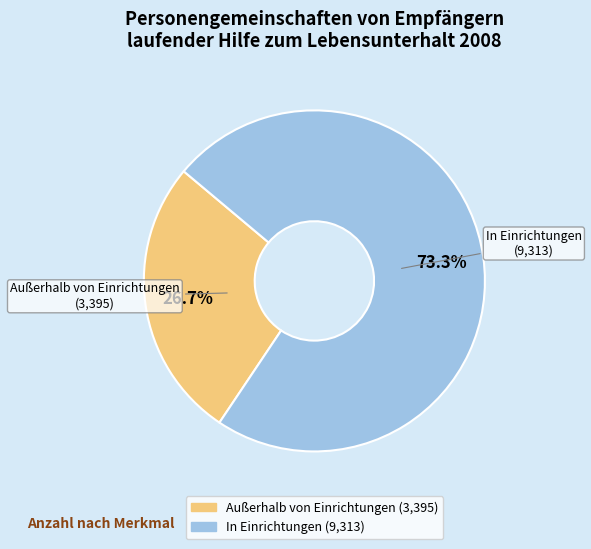

Approximately how many times larger is the value at In Einrichtungen compared to Außerhalb von Einrichtungen?

2.7